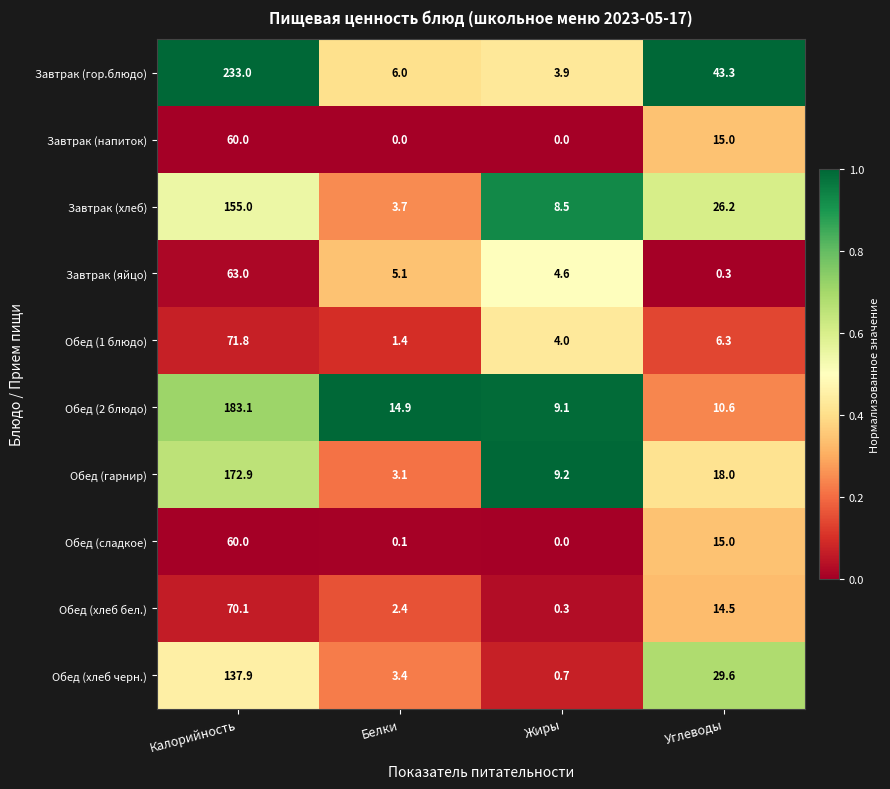

Which label corresponds to the largest value in the chart?

Калорийность